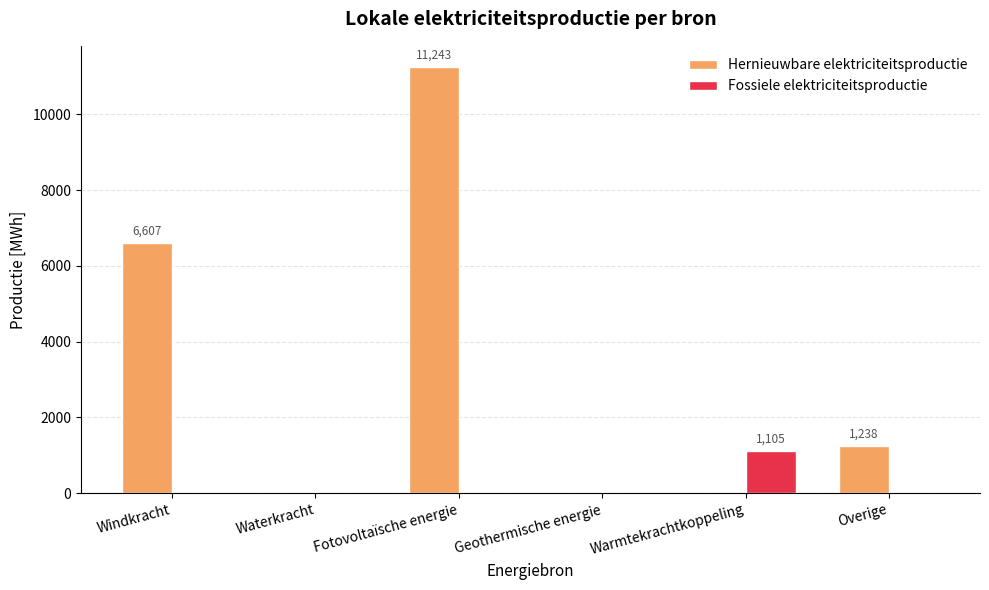

How many distinct data groups are displayed?

2